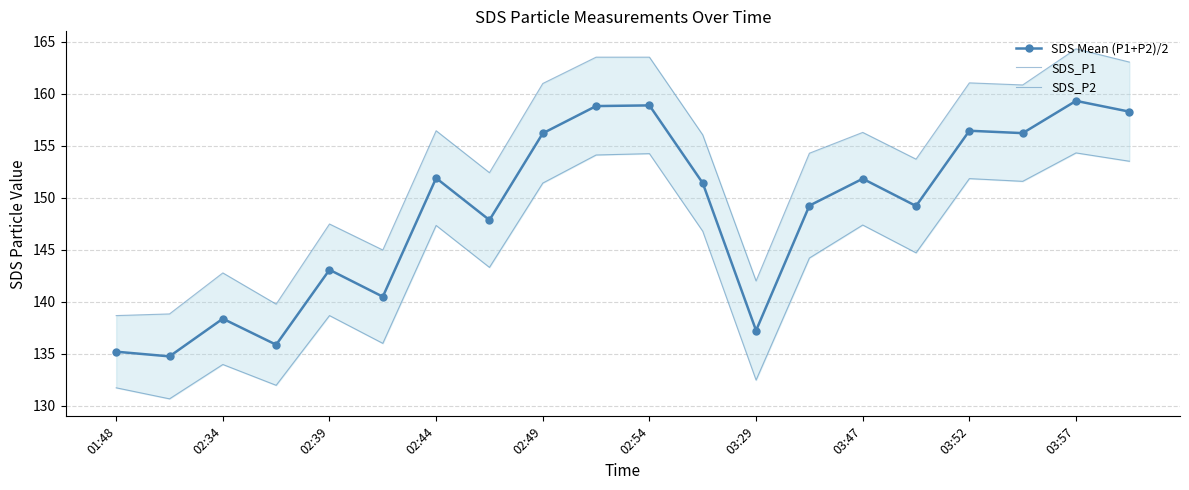

At which label does SDS Mean (P1+P2)/2 first exceed 151?

02:44